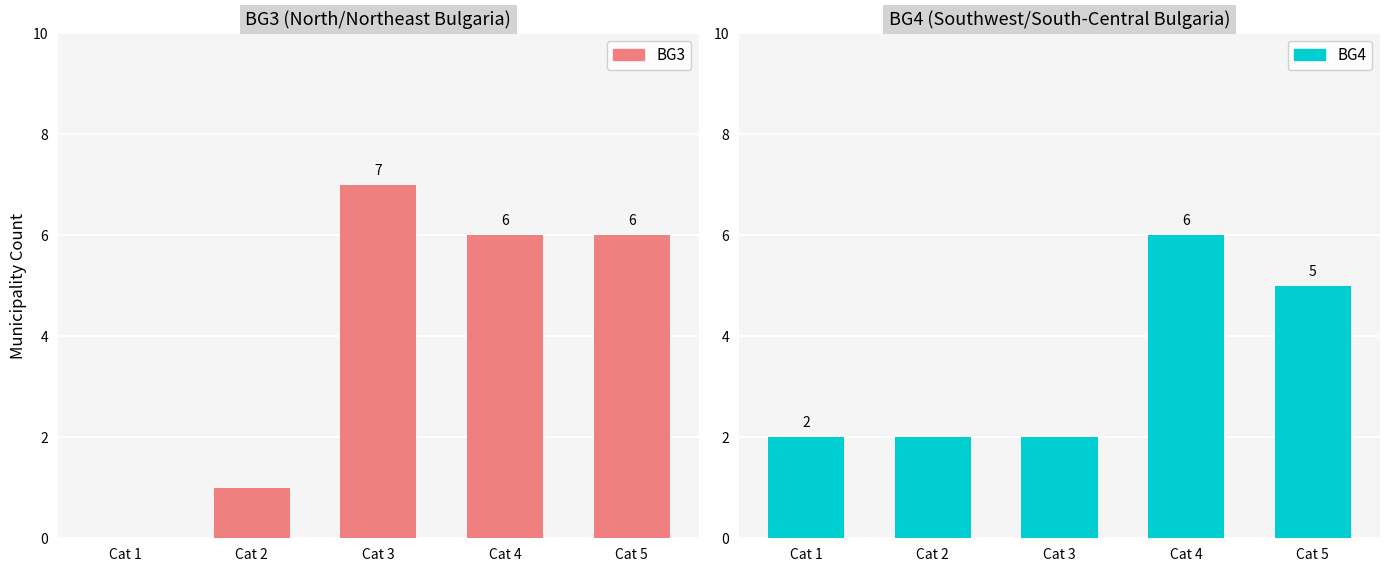

What is the sum of all BG3 values?

20